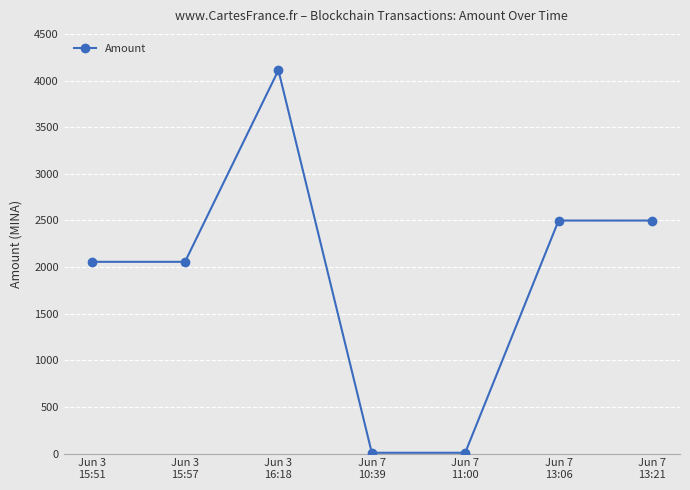

True or false: the data has more than 2 interior local peaks.

False